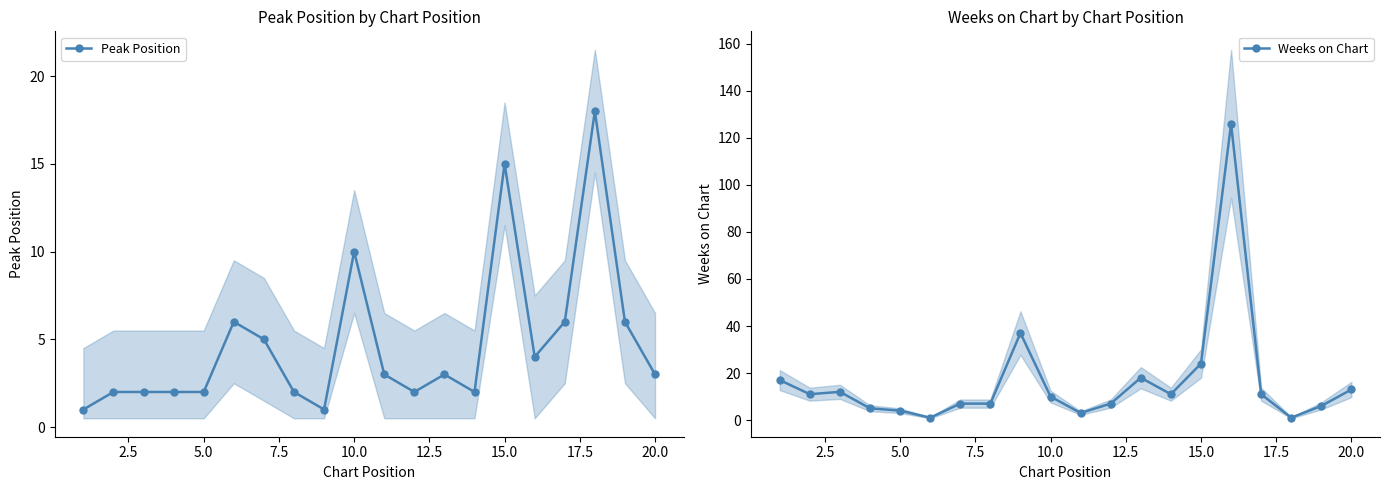

True or false: Peak Position has a value of 3 at 20.0.

True